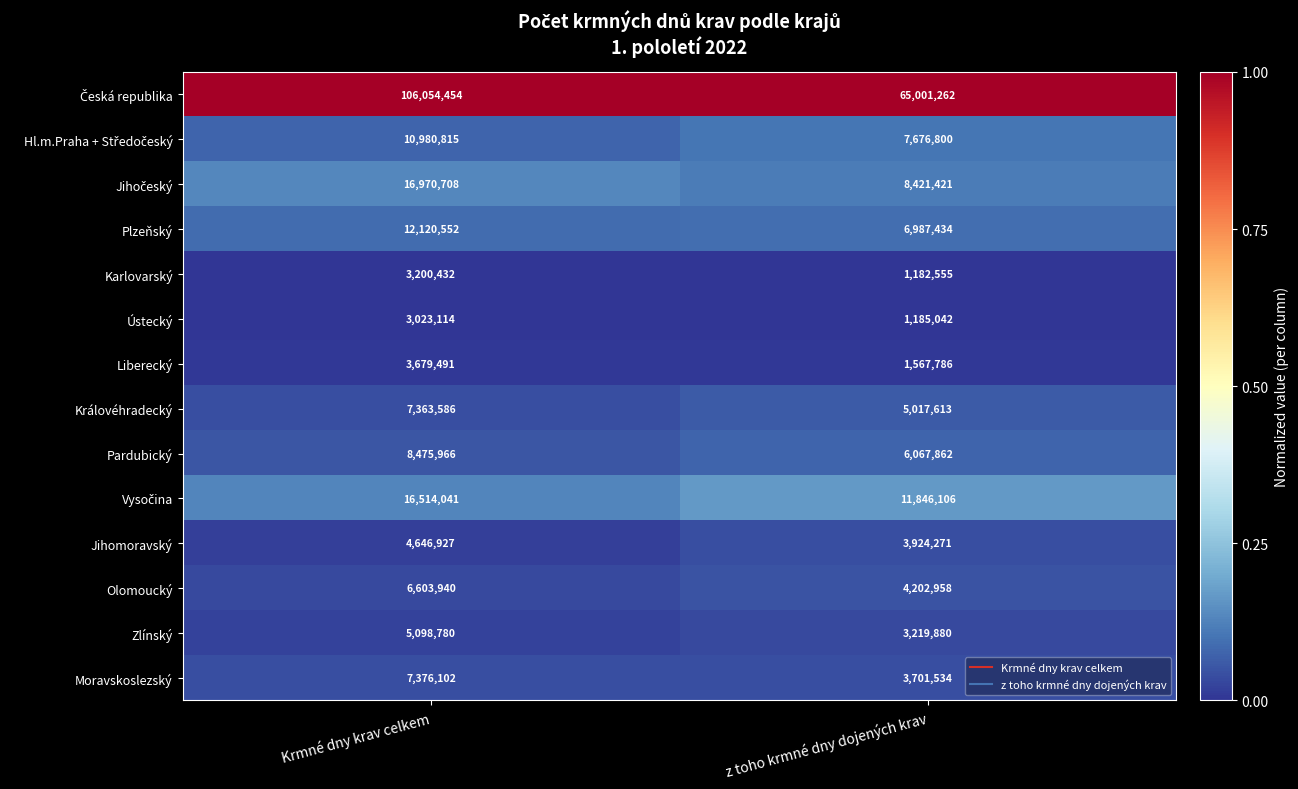

The Pardubický series shows 8475966 at Krmné dny krav celkem. True or false?

True